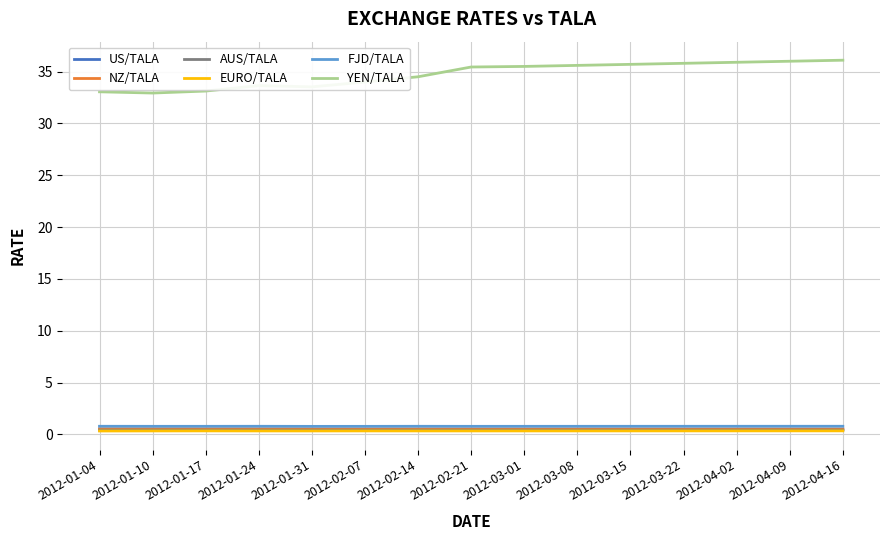

Is the value of NZ/TALA at 2012-03-01 greater than the value of YEN/TALA at 2012-03-08?

No